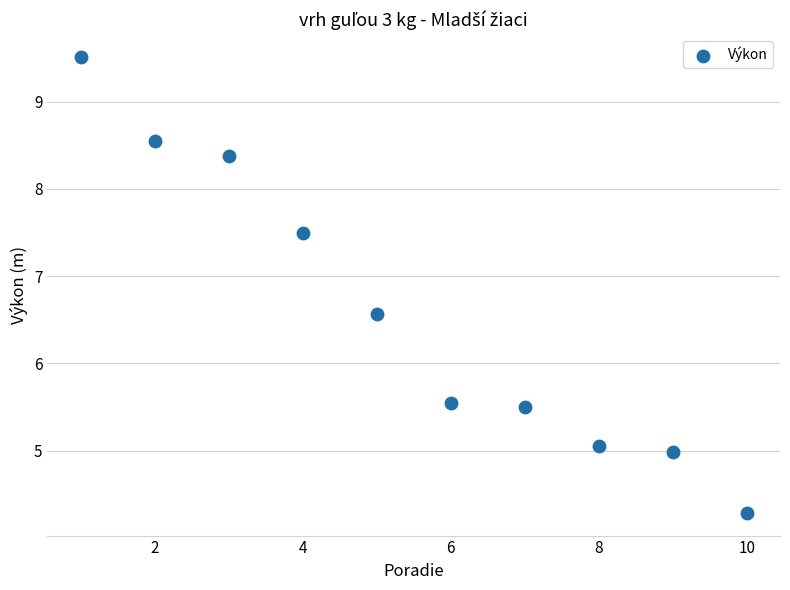

What is the range of X values (max minus min)?

9.0